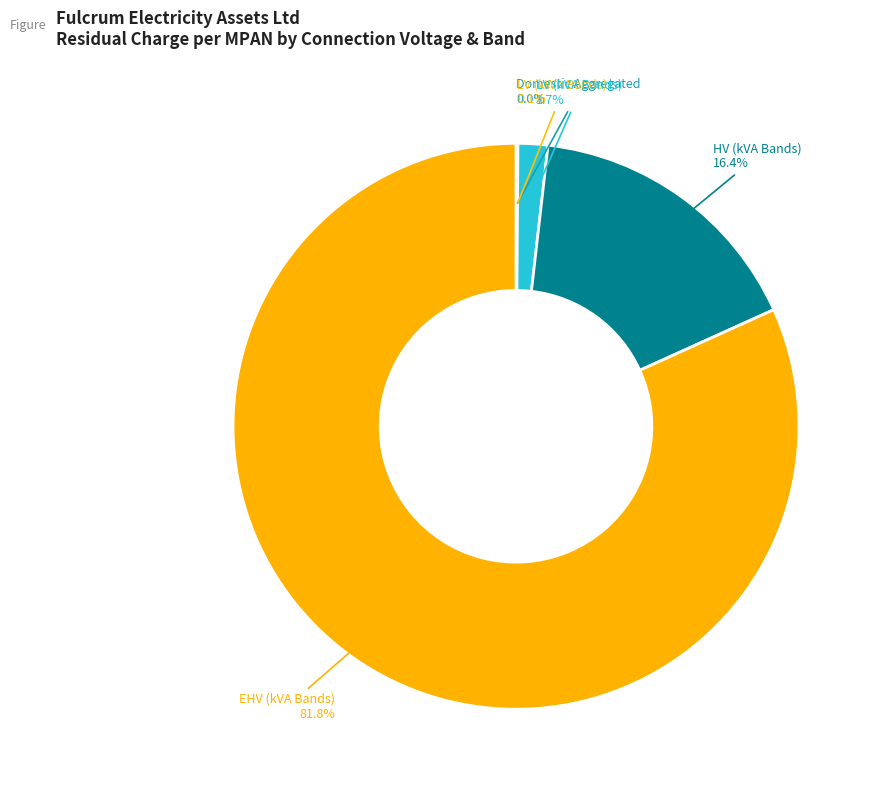

What is the largest slice in the pie chart?

EHV (kVA Bands)